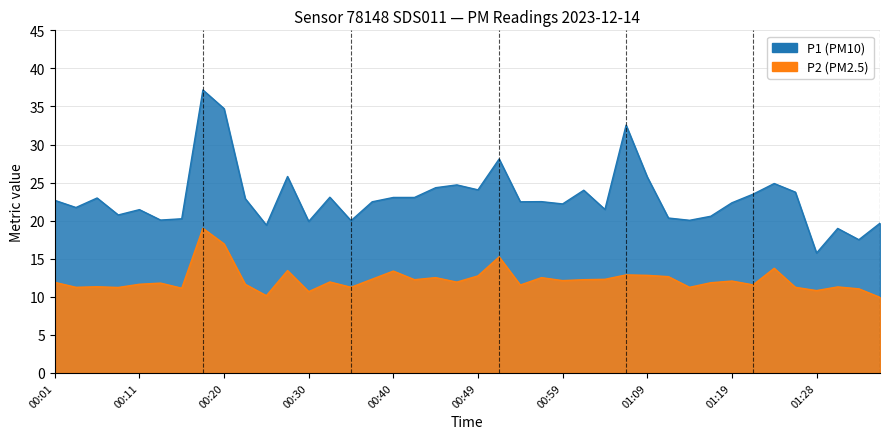

How many data points in P1 are less than 22?

16